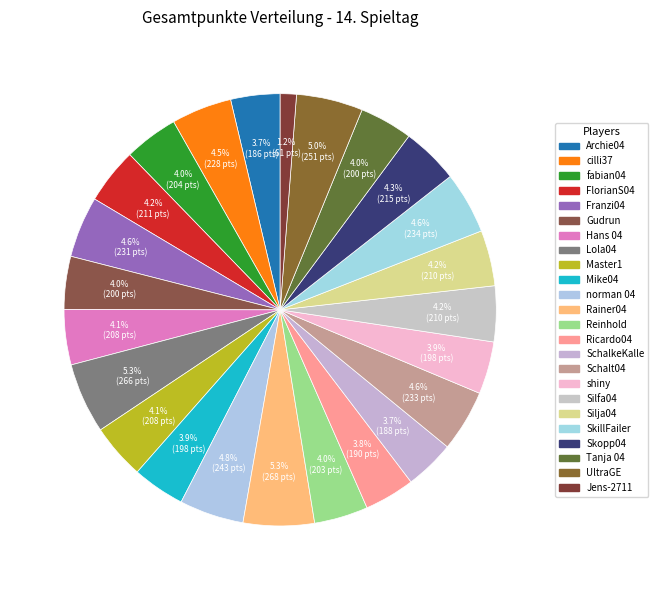

True or false: Archie04 accounts for 4% of the total.

True